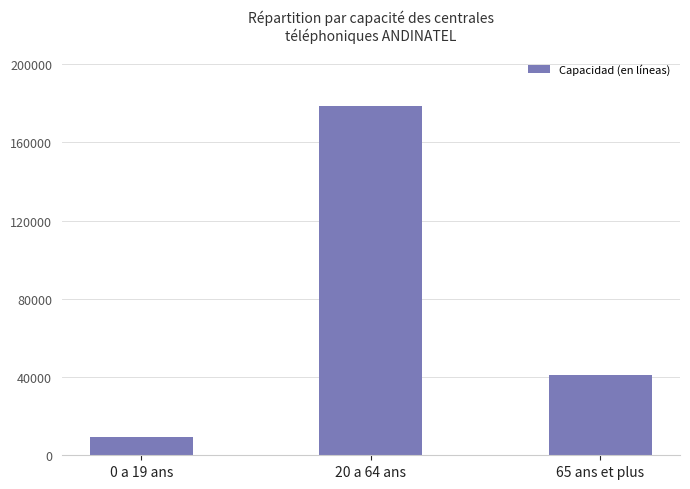

Between 65 ans et plus and 0 a 19 ans, which is larger?

65 ans et plus